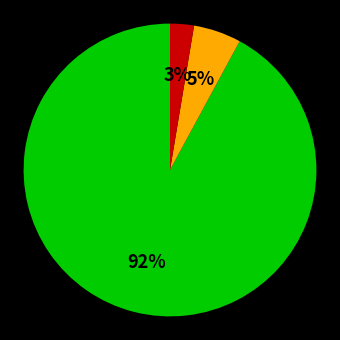

To the nearest percent, what is the average slice percentage?

33%